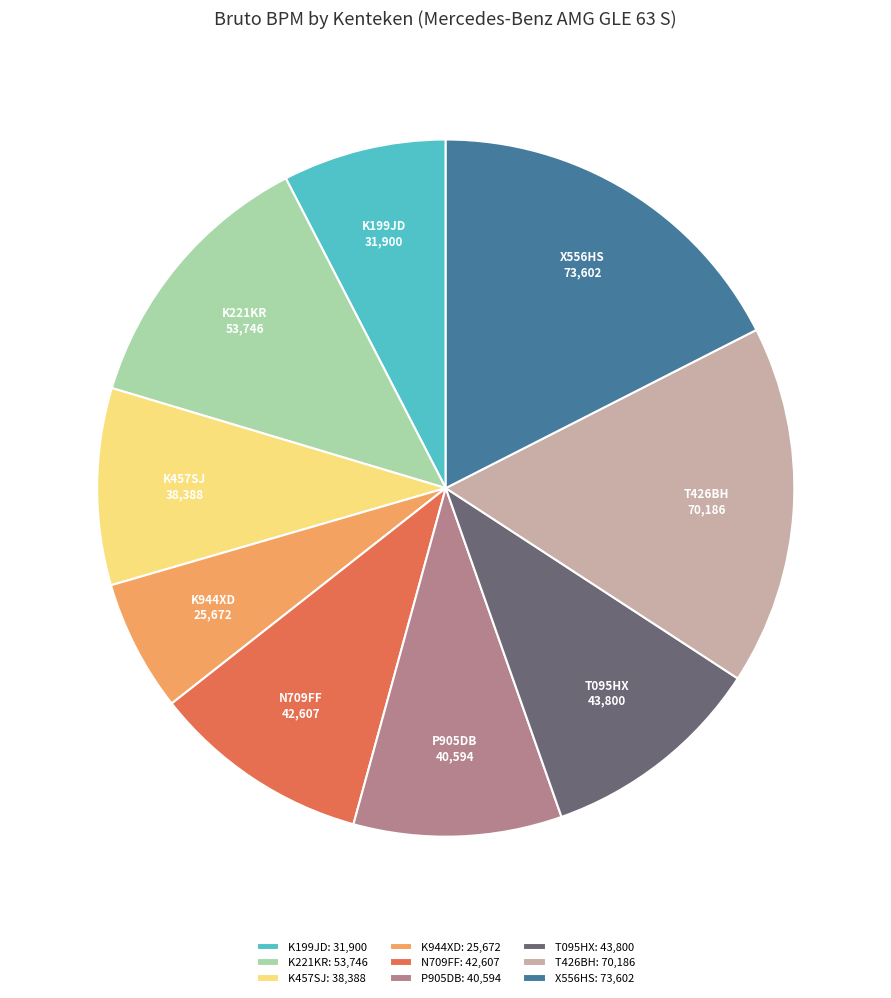

Combined, do K944XD: 25,672 and P905DB: 40,594 account for over 50%?

No